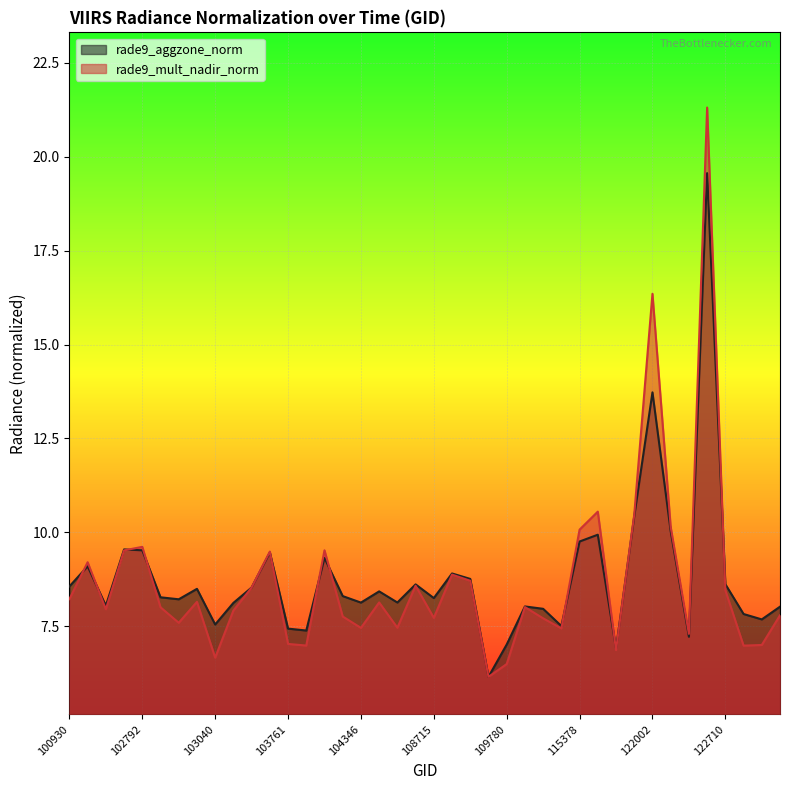

Reading left to right, what are all the values shown in this chart?

rade9_aggzone_norm: 100930=8.6	102421=9.1	102551=8.1	102671=9.5	102792=9.5	102912=8.3	102920=8.2	103032=8.5	103040=7.5	103160=8.1	103279=8.5	103397=9.5	103761=7.4	104112=7.4	104229=9.3	104236=8.3	104346=8.1	104355=8.4	107834=8.1	108015=8.6	108715=8.3	108729=8.9	108899=8.8	109072=6.2	109780=7.0	110127=8.0	110299=8.0	115265=7.5	115378=9.8	115500=9.9	115893=6.9	121308=10.4	122002=13.7	122178=10.0	122346=7.2	122525=19.6	122710=8.6	122884=7.8	122895=7.7	123073=8.0
rade9_mult_nadir_norm: 100930=8.2	102421=9.2	102551=8.0	102671=9.5	102792=9.6	102912=8.0	102920=7.6	103032=8.2	103040=6.7	103160=7.9	103279=8.5	103397=9.5	103761=7.0	104112=7.0	104229=9.5	104236=7.8	104346=7.5	104355=8.1	107834=7.5	108015=8.6	108715=7.7	108729=8.9	108899=8.7	109072=6.2	109780=6.5	110127=8.0	110299=7.7	115265=7.4	115378=10.1	115500=10.6	115893=6.9	121308=10.5	122002=16.4	122178=10.1	122346=7.3	122525=21.3	122710=8.5	122884=7.0	122895=7.0	123073=7.8